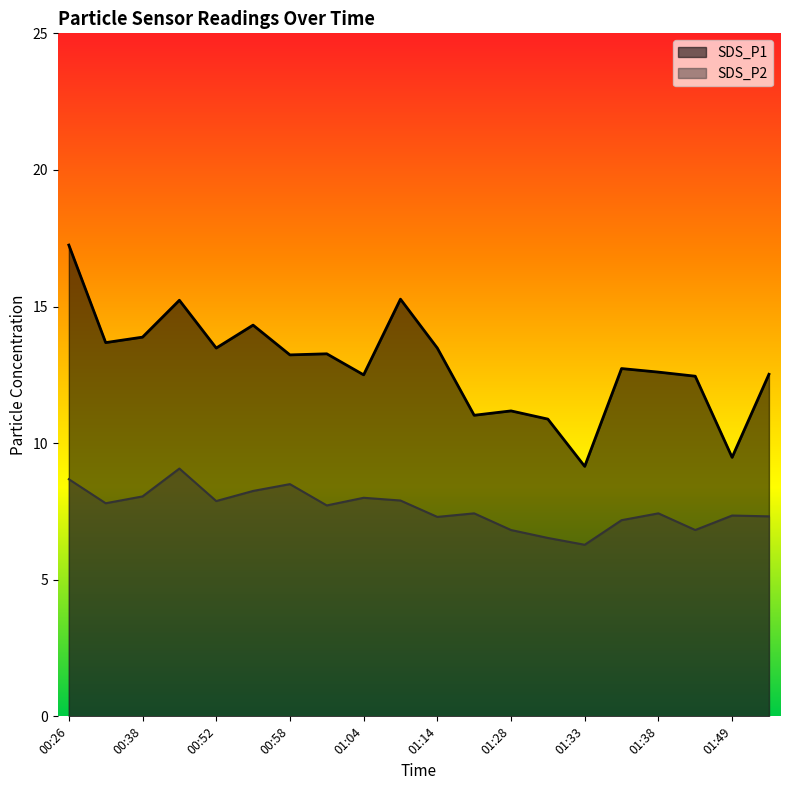

What position from the right is 01:49?

2